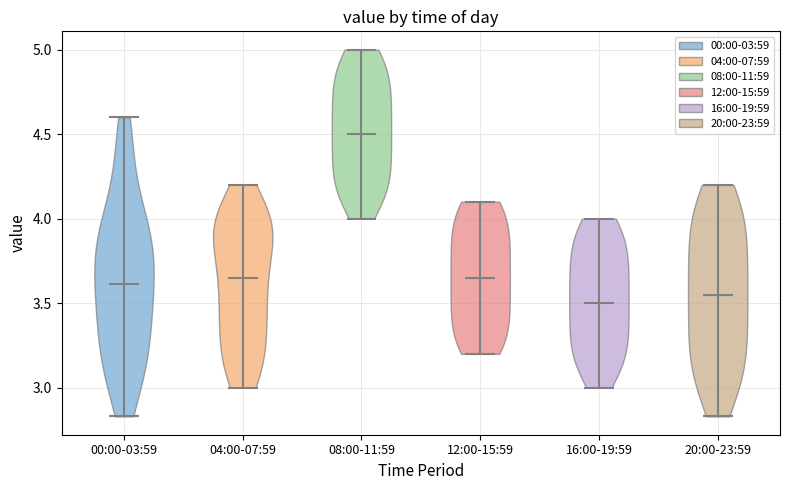

Reading left to right, read every violin against the y-axis: where its median line is, and the lowest and highest points it reaches. The values are not printed on the chart, so give them approximately, as read against the axis.

00:00-03:59: median line 3.60, lowest point 2.85, highest point 4.60
04:00-07:59: median line 3.65, lowest point 3.00, highest point 4.20
08:00-11:59: median line 4.50, lowest point 4.00, highest point 5.00
12:00-15:59: median line 3.65, lowest point 3.20, highest point 4.10
16:00-19:59: median line 3.50, lowest point 3.00, highest point 4.00
20:00-23:59: median line 3.55, lowest point 2.85, highest point 4.20